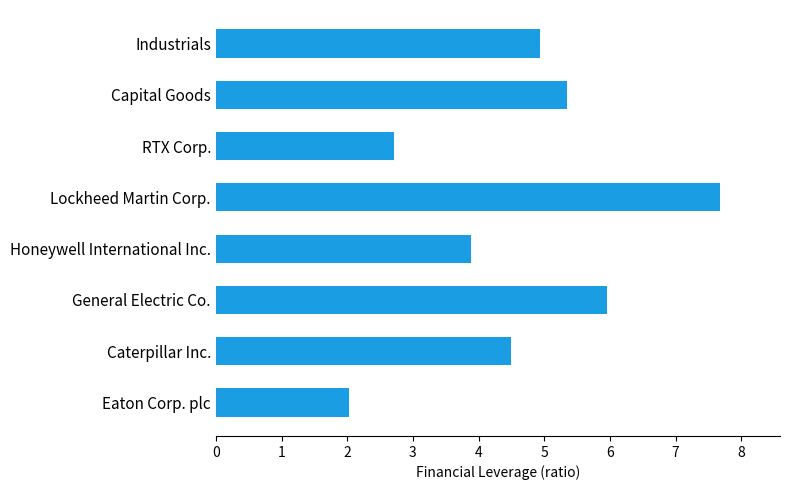

Where is the data nearest to the value 4?

Honeywell International Inc.